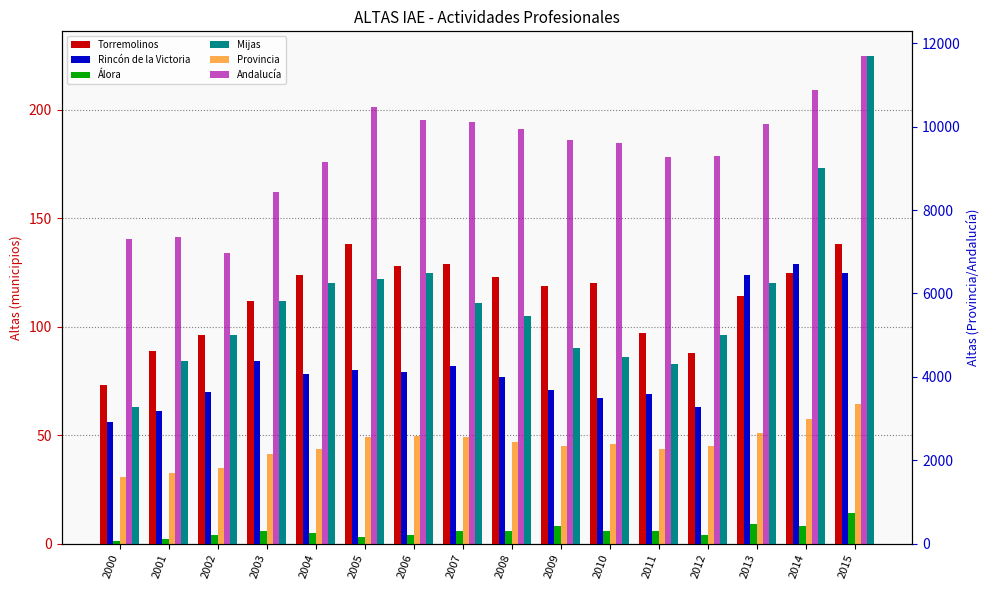

Reading left to right, list all the values displayed in this chart.

Torremolinos: 2000=73	2001=89	2002=96	2003=112	2004=124	2005=138	2006=128	2007=129	2008=123	2009=119	2010=120	2011=97	2012=88	2013=114	2014=125	2015=138
Rincón de la Victoria: 2000=56	2001=61	2002=70	2003=84	2004=78	2005=80	2006=79	2007=82	2008=77	2009=71	2010=67	2011=69	2012=63	2013=124	2014=129	2015=125
Álora: 2000=1	2001=2	2002=4	2003=6	2004=5	2005=3	2006=4	2007=6	2008=6	2009=8	2010=6	2011=6	2012=4	2013=9	2014=8	2015=14
Mijas: 2000=63	2001=84	2002=96	2003=112	2004=120	2005=122	2006=125	2007=111	2008=105	2009=90	2010=86	2011=83	2012=96	2013=120	2014=173	2015=225
Provincia: 2000=1593	2001=1684	2002=1815	2003=2141	2004=2269	2005=2567	2006=2579	2007=2559	2008=2446	2009=2333	2010=2382	2011=2280	2012=2335	2013=2645	2014=2999	2015=3344
Andalucía: 2000=7294	2001=7360	2002=6959	2003=8434	2004=9146	2005=10468	2006=10171	2007=10110	2008=9943	2009=9675	2010=9604	2011=9274	2012=9285	2013=10074	2014=10884	2015=11701